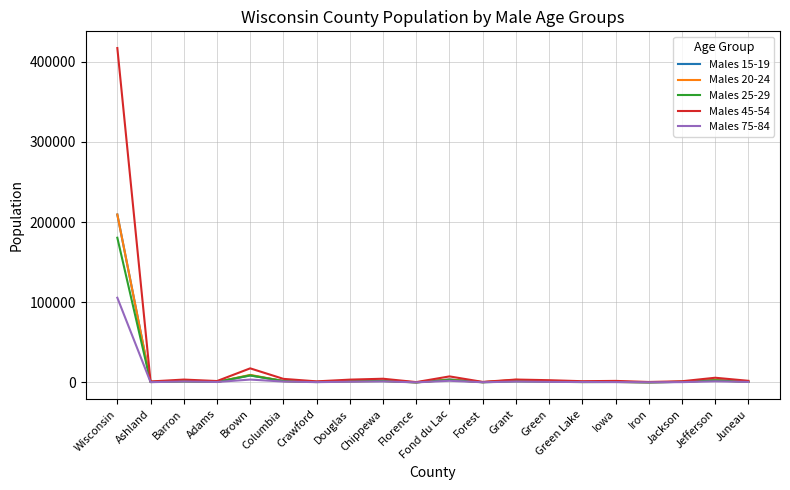

Is the value of Males 75-84 at Brown greater than the value of Males 20-24 at Brown?

No